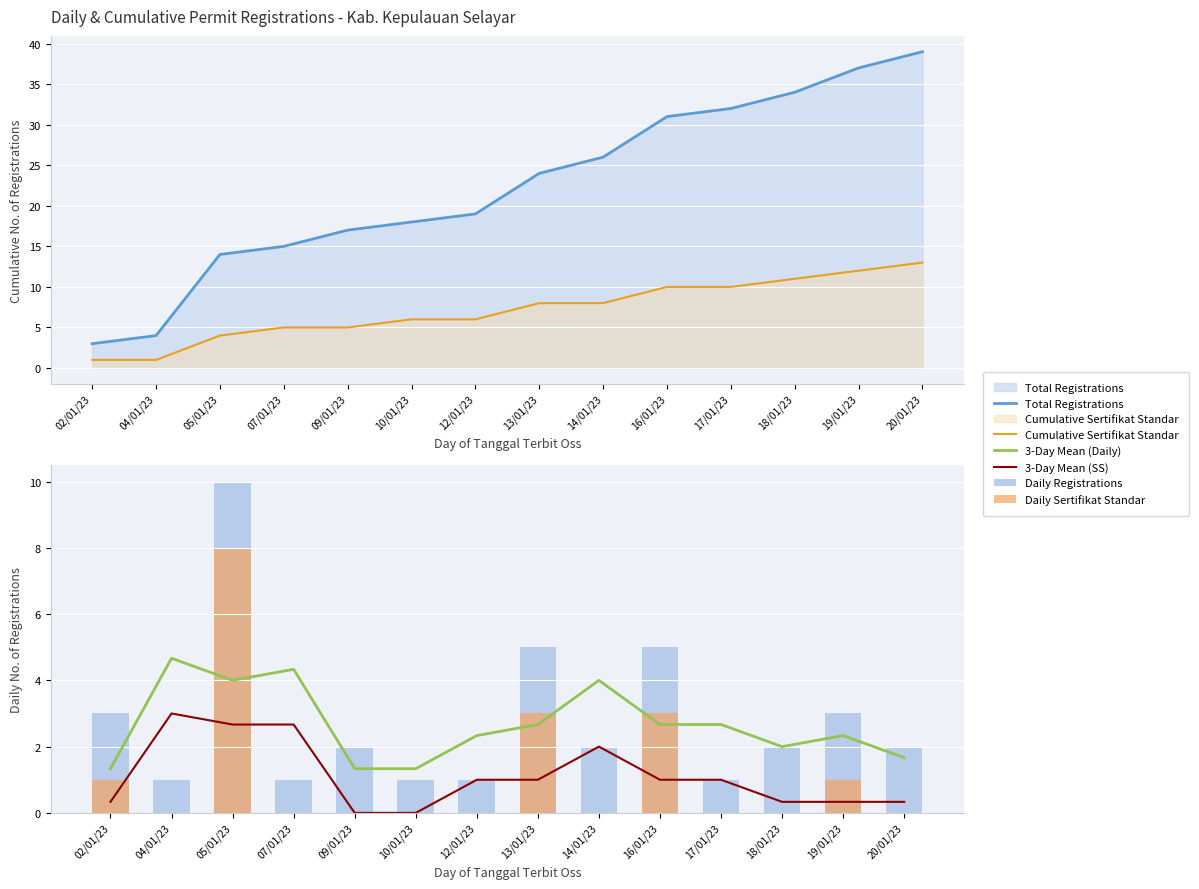

At which category does the chart reach its peak across all series?

20/01/23